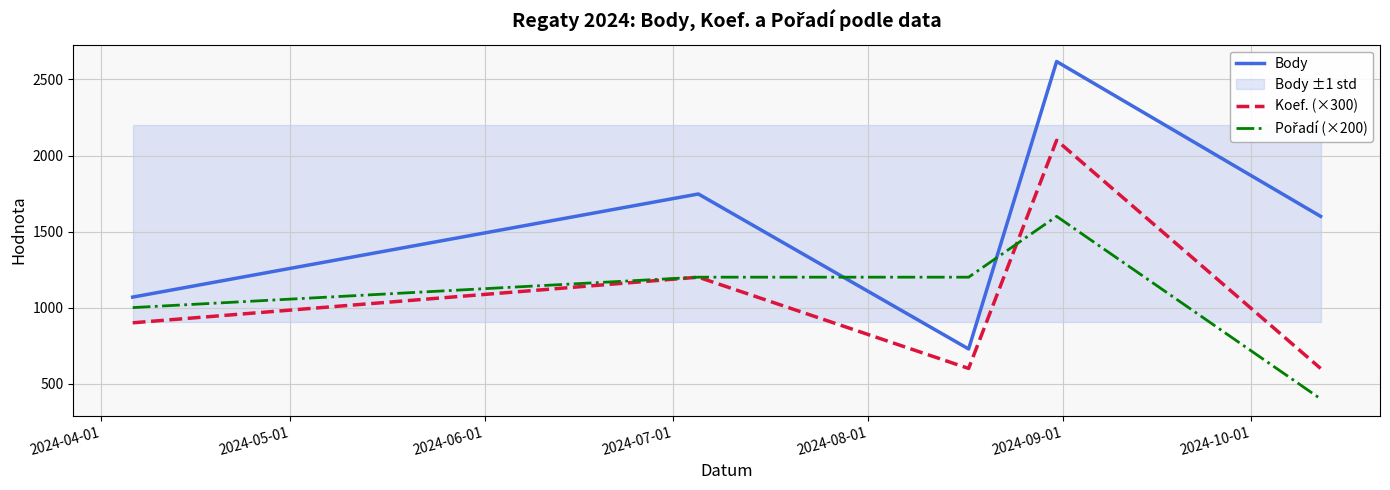

True or false: Koef. (×300) and Body intersect in this chart.

False